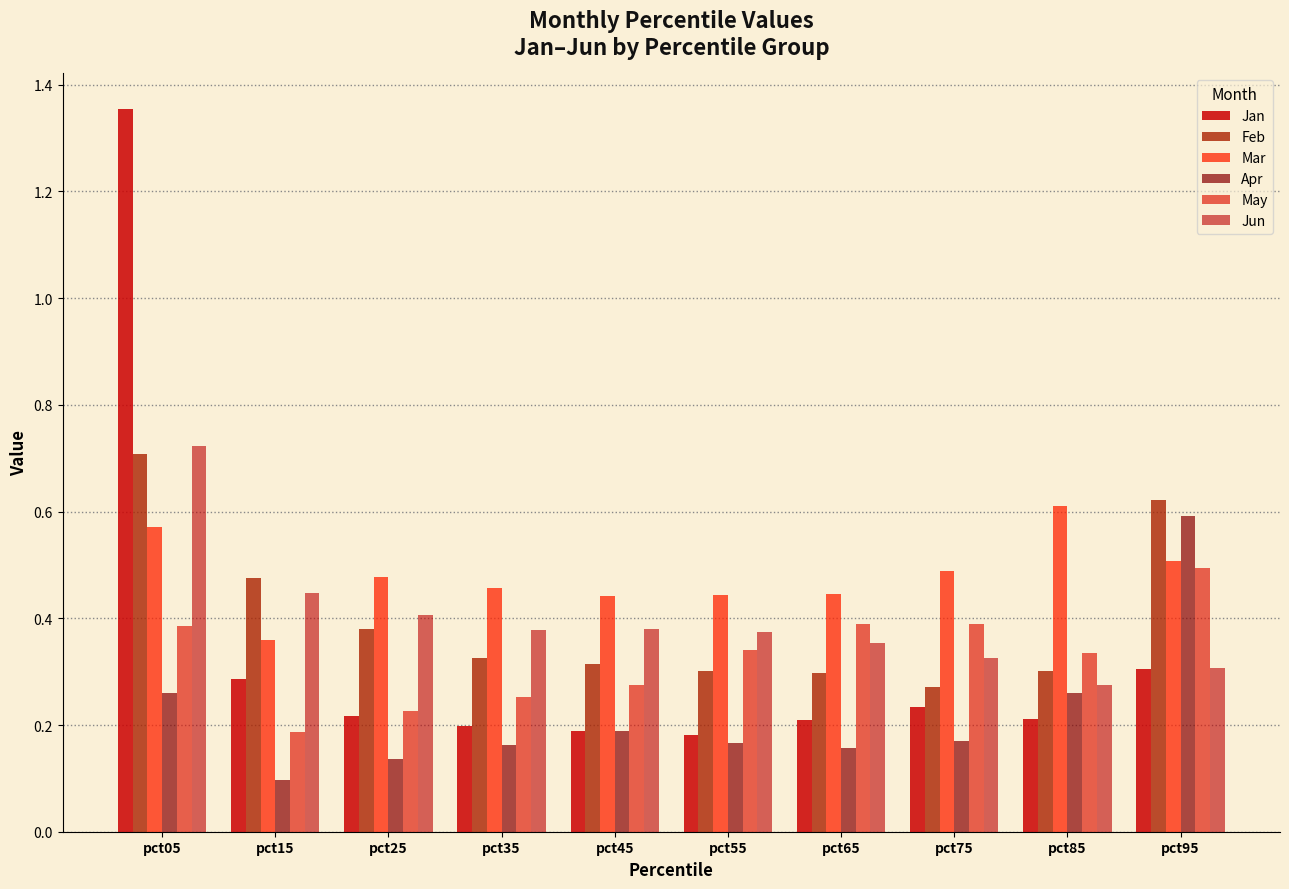

What value does the Apr series have at pct85?

0.3